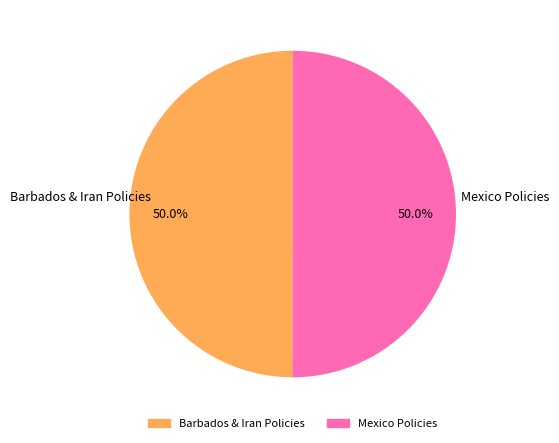

How many slices are in this pie chart?

2